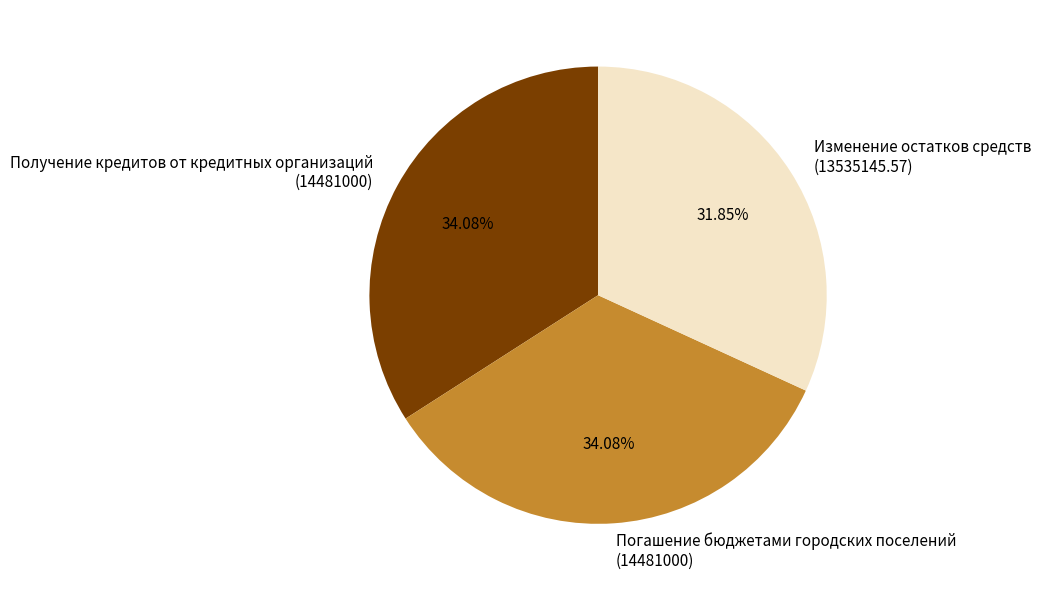

Approximately how many times larger is the value at Изменение остатков средств (13535145.57) compared to Погашение бюджетами городских поселений (14481000)?

0.9